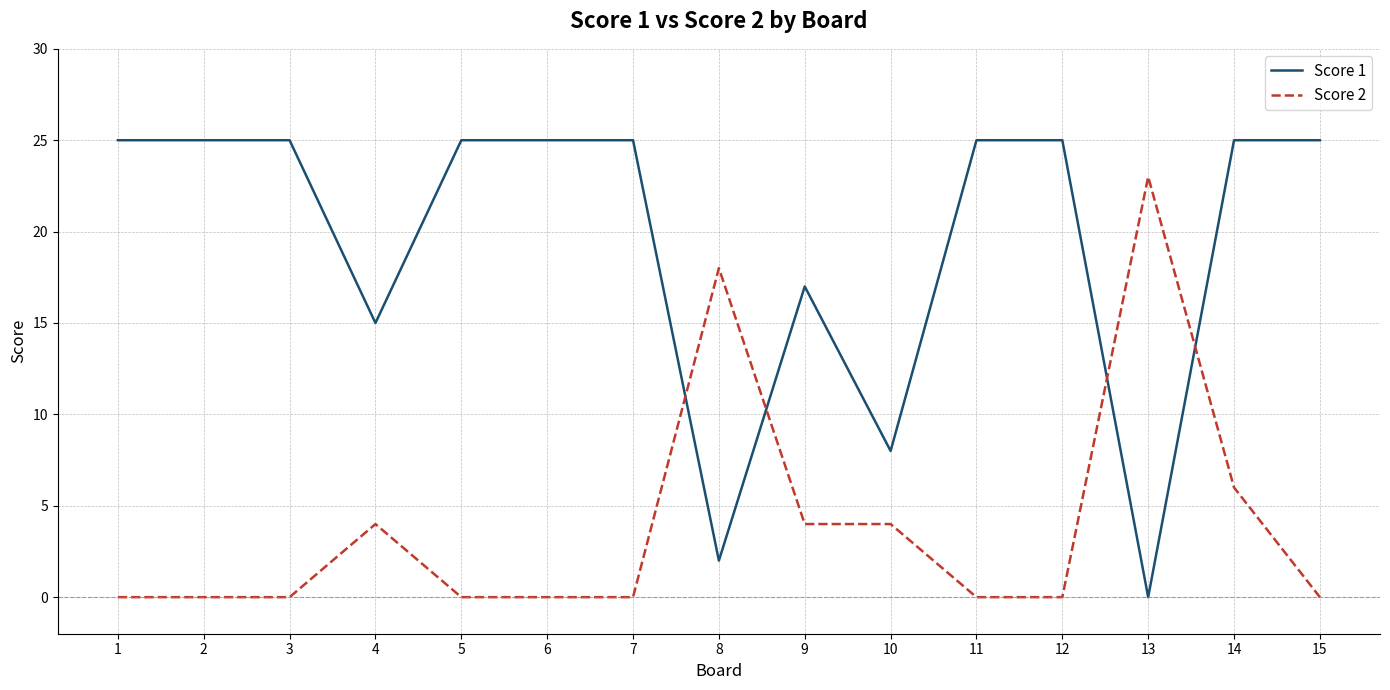

Between 4 and 11, which series saw the biggest shift?

Score 1